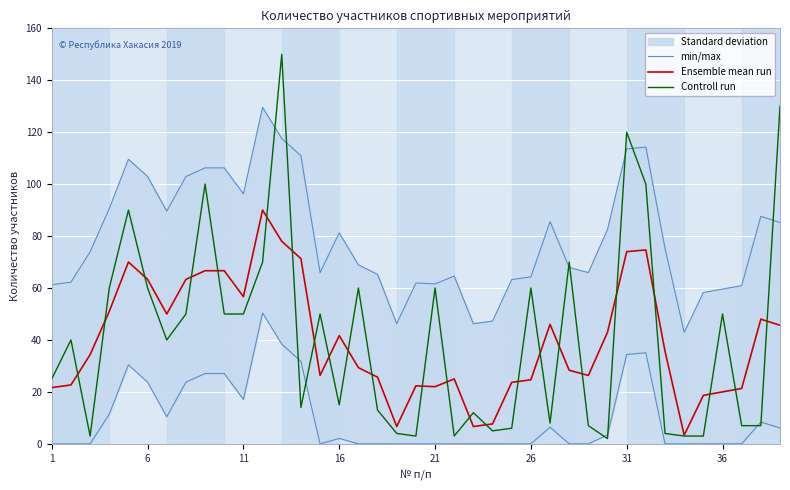

What is the minimum value shown in the chart?

2.0